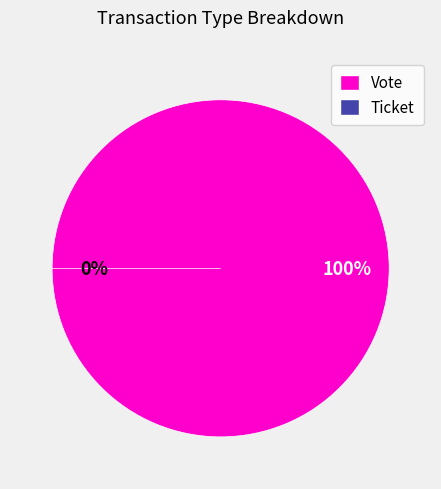

Combined, what portion of the pie is Ticket and Vote?

100.0%